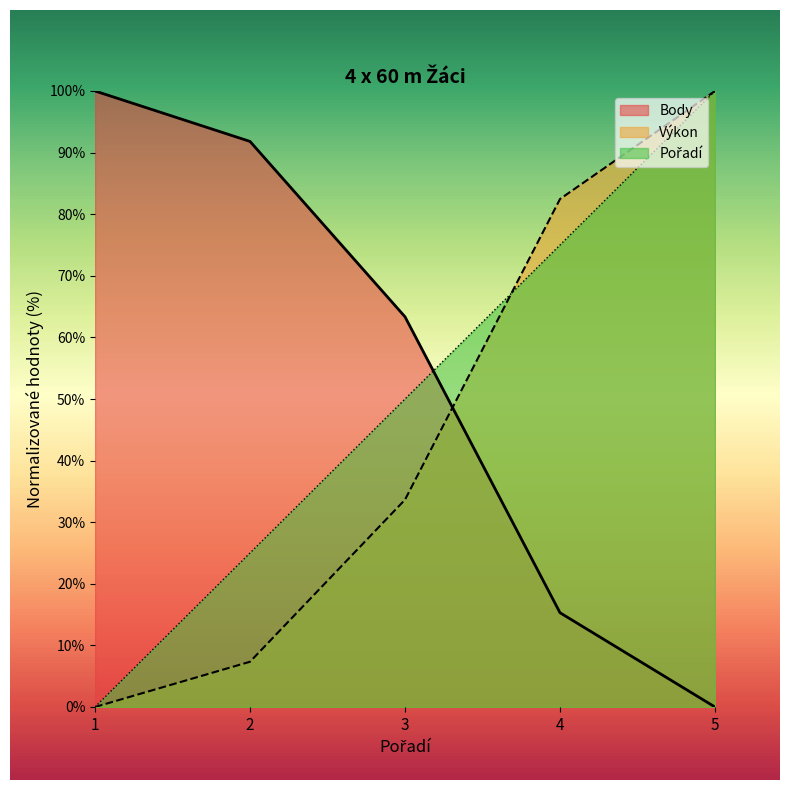

What are all the series names shown in the legend?

Pořadí, Výkon, Body